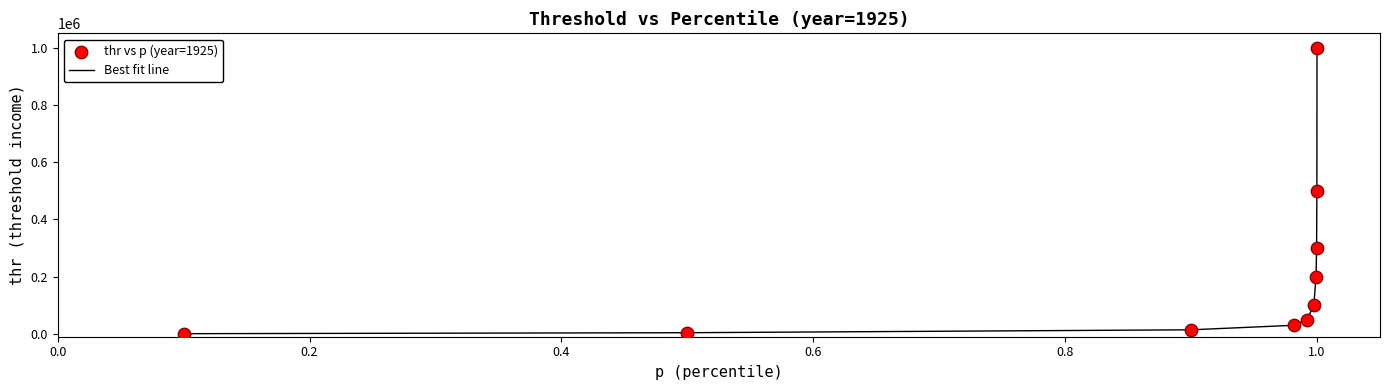

What is the greatest value displayed?

1000000.0